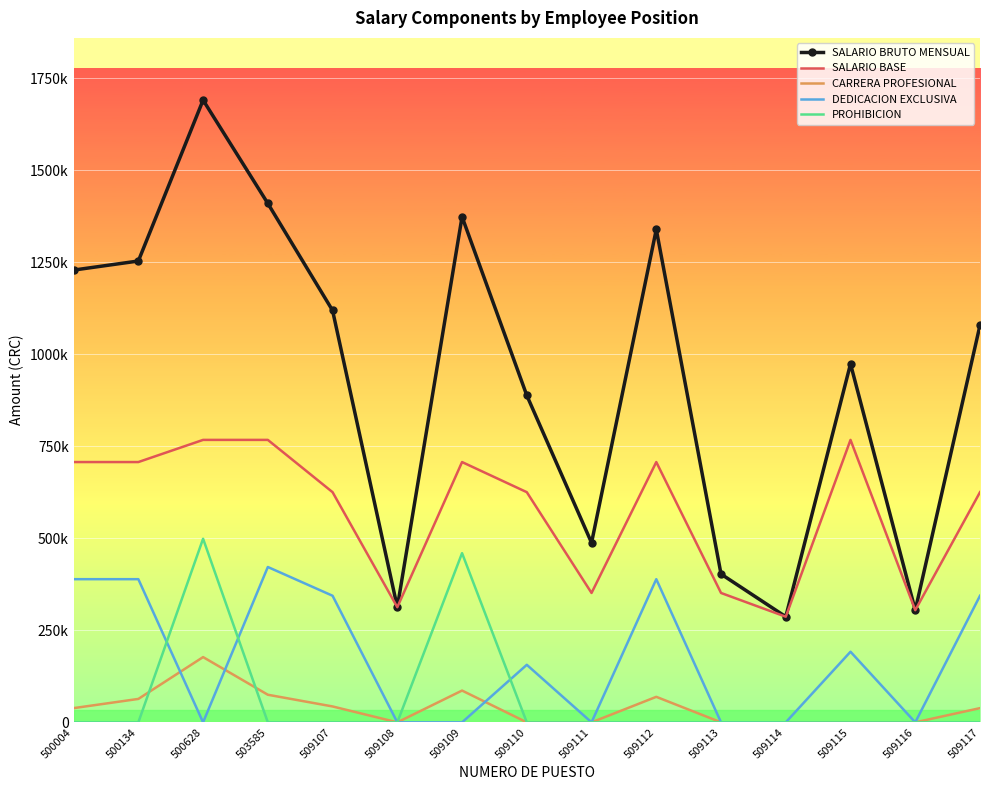

Is it true that SALARIO BRUTO MENSUAL equals 973910.5 at 509115?

True